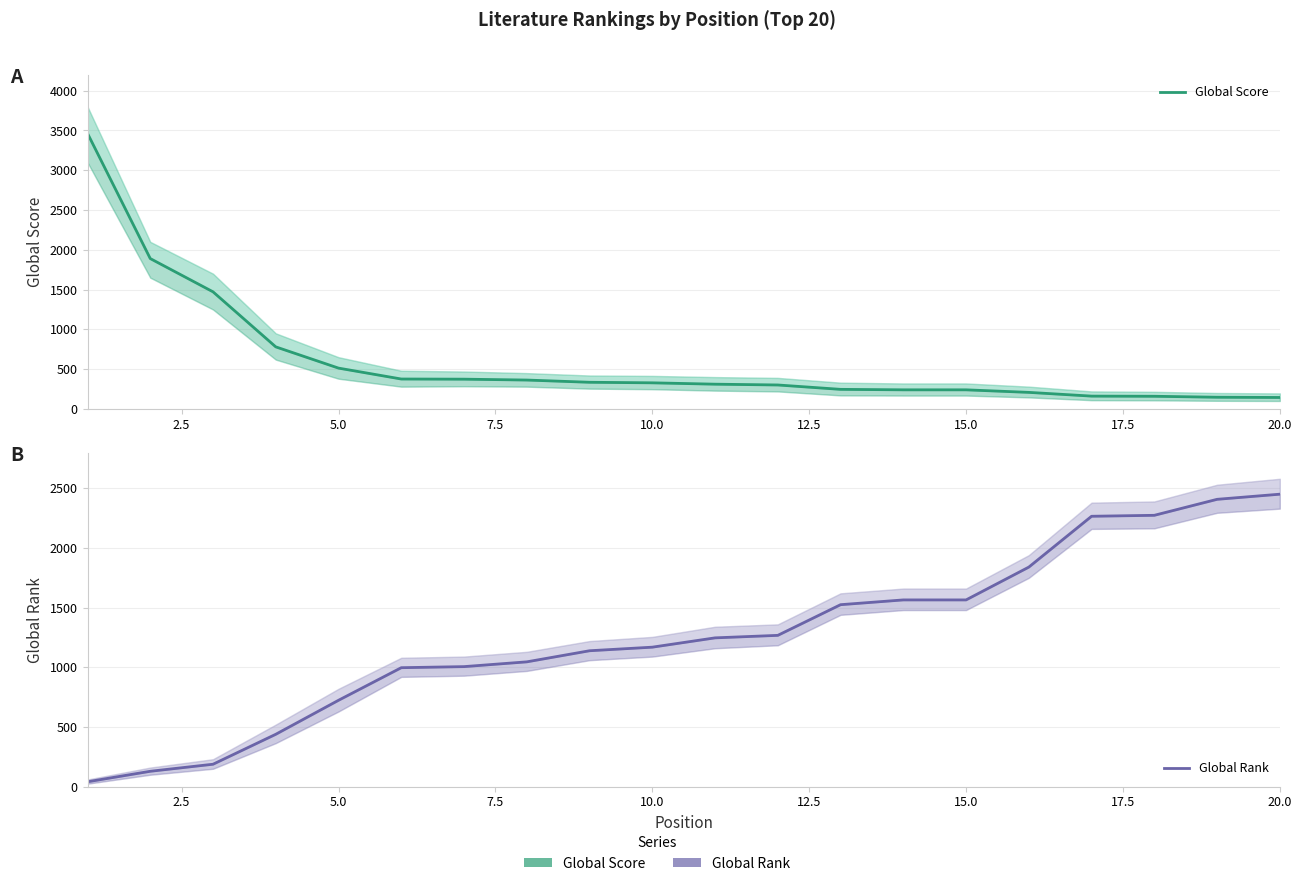

Which series has the largest total across all categories?

Global Rank